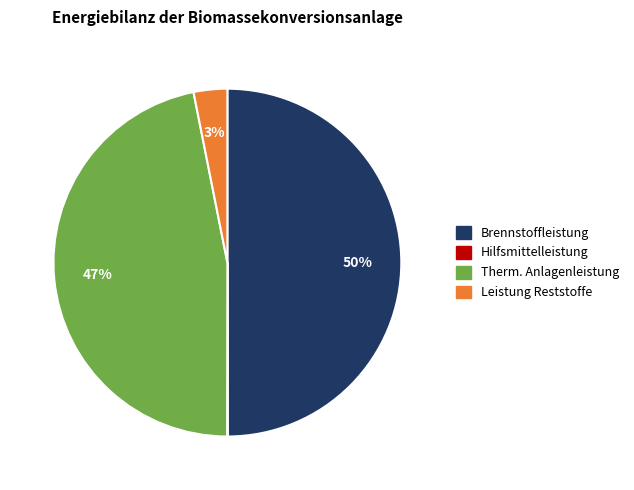

Does Leistung Reststoffe represent more than half of the total?

No